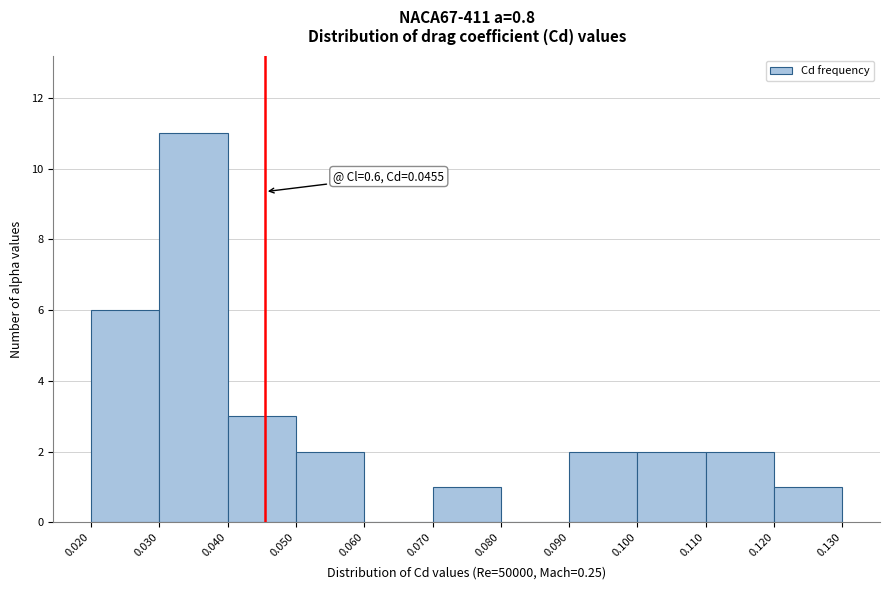

Over which range of the x-axis is the bar tallest?

0.030 to 0.040